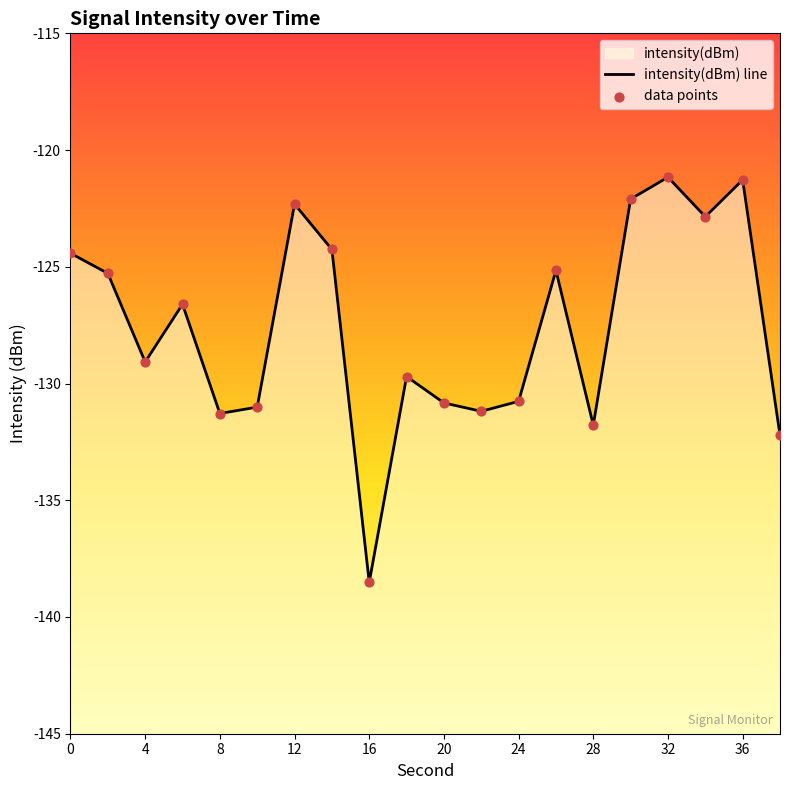

At how many categories does at least one series exceed -128?

10